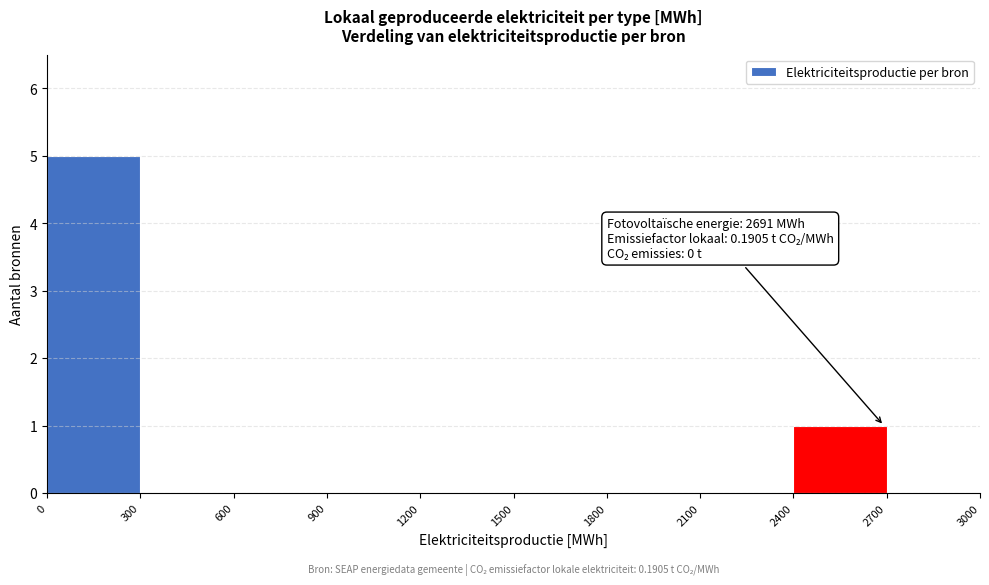

Over which range of the x-axis is the bar tallest?

0 to 300